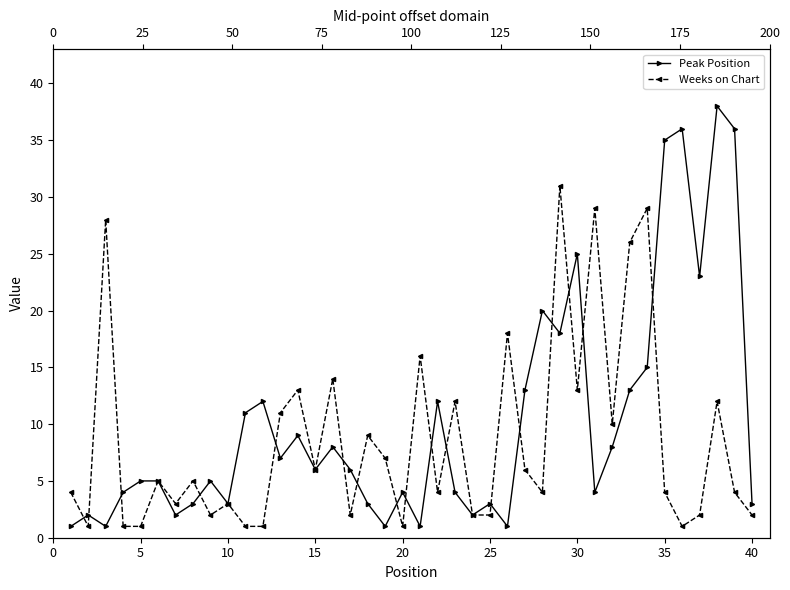

Count the number of categories in the chart.

40